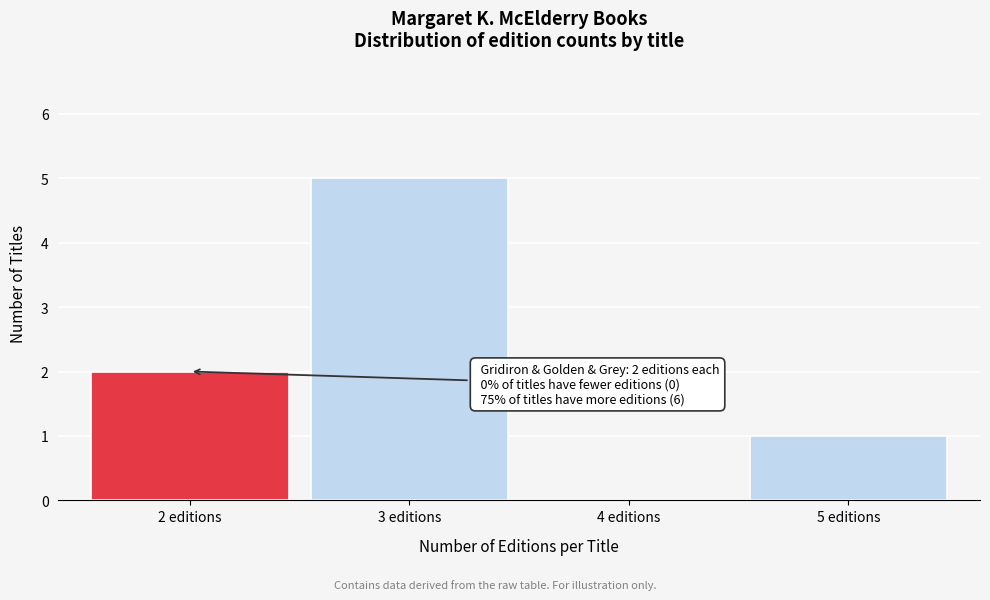

Reading right to left, transcribe all the data shown in this chart.

5 editions=1	4 editions=0	3 editions=5	2 editions=2